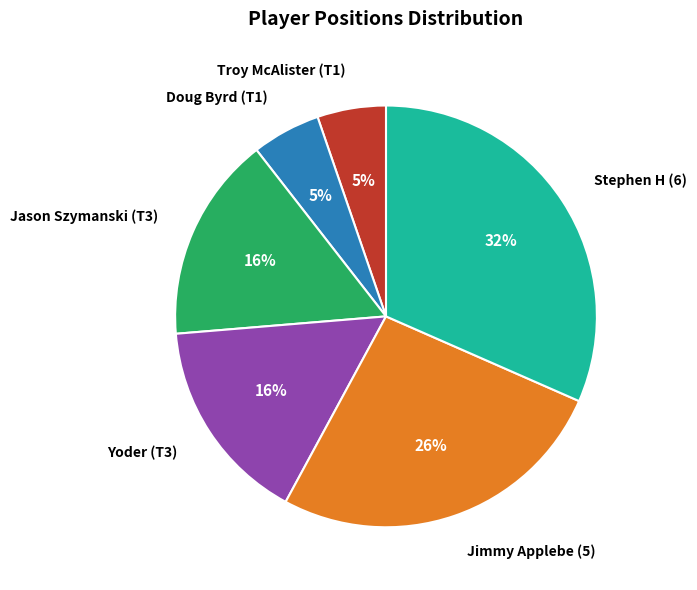

Which category has the biggest portion of the pie?

Stephen H (6)